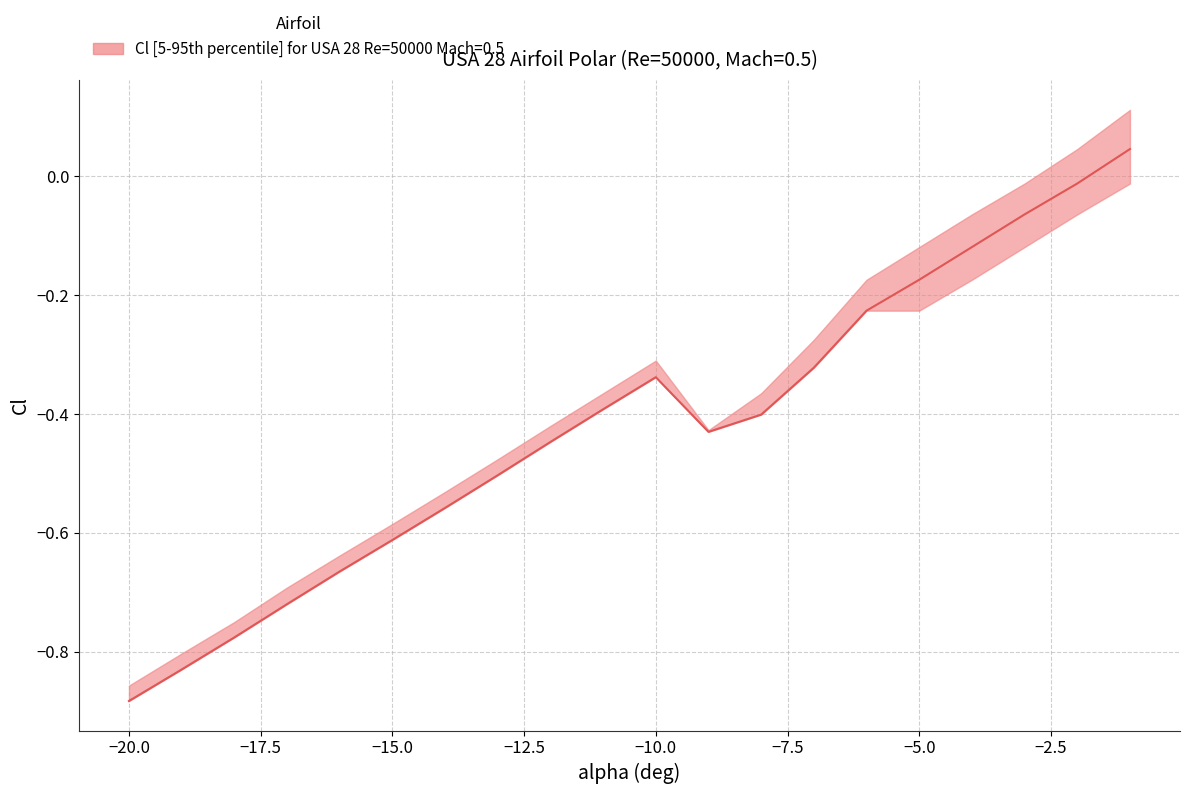

Reading left to right, transcribe all the data shown in this chart.

-0.9	-0.8	-0.8	-0.7	-0.7	-0.6	-0.6	-0.5	-0.4	-0.4	-0.3	-0.4	-0.4	-0.3	-0.2	-0.2	-0.1	-0.1	-0.0	0.0